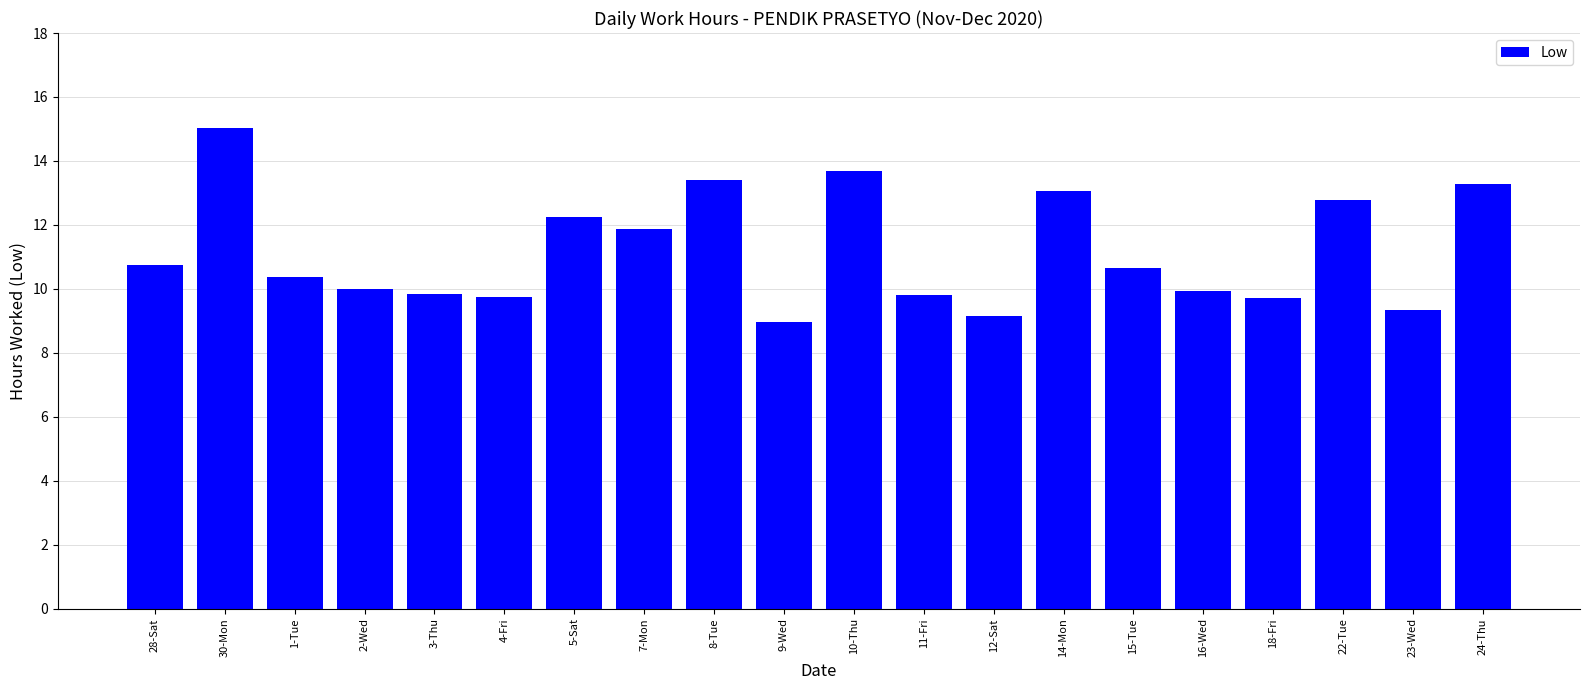

What is the maximum value shown in the chart?

15.0